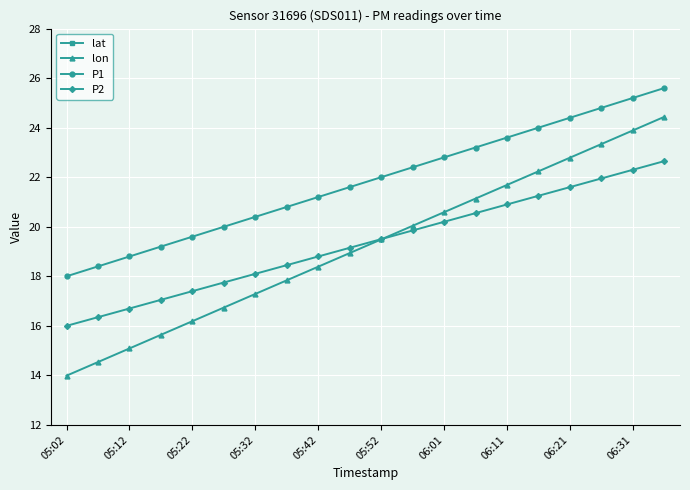

True or false: P2 has a value of 21.9 at 17.

True